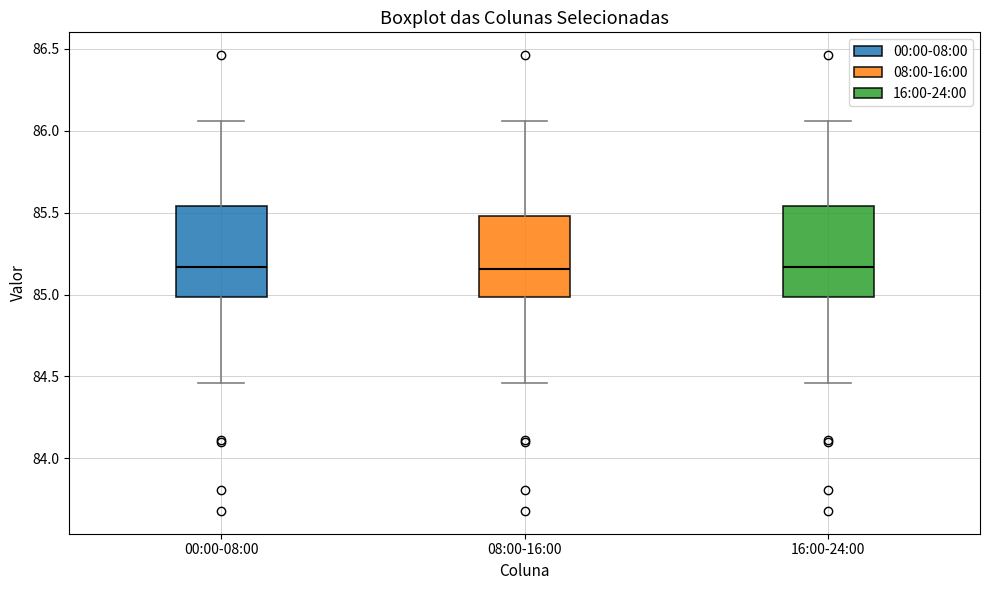

Reading left to right, transcribe this box plot: for each box, give where its median line is, the range the box spans, and where its two whiskers end, as read against the y-axis. The values are not printed on the chart, so give them approximately, as read against the axis.

00:00-08:00: median 85.15, box 85.00 to 85.55, whiskers 84.45 to 86.05
08:00-16:00: median 85.15, box 85.00 to 85.50, whiskers 84.45 to 86.05
16:00-24:00: median 85.15, box 85.00 to 85.55, whiskers 84.45 to 86.05